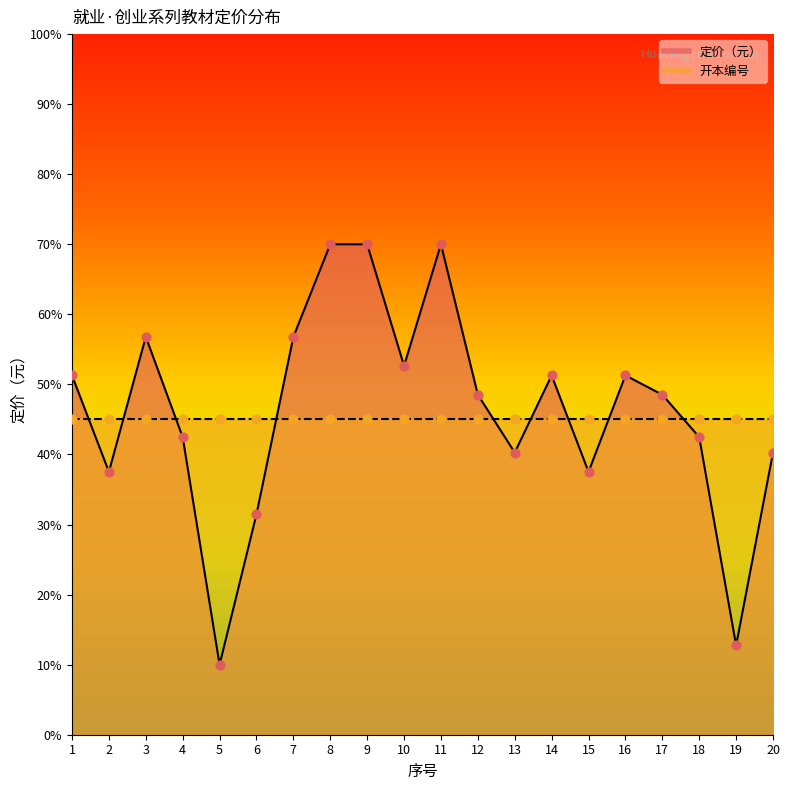

Approximately how many times larger is the value at 16 compared to 6?

1.6